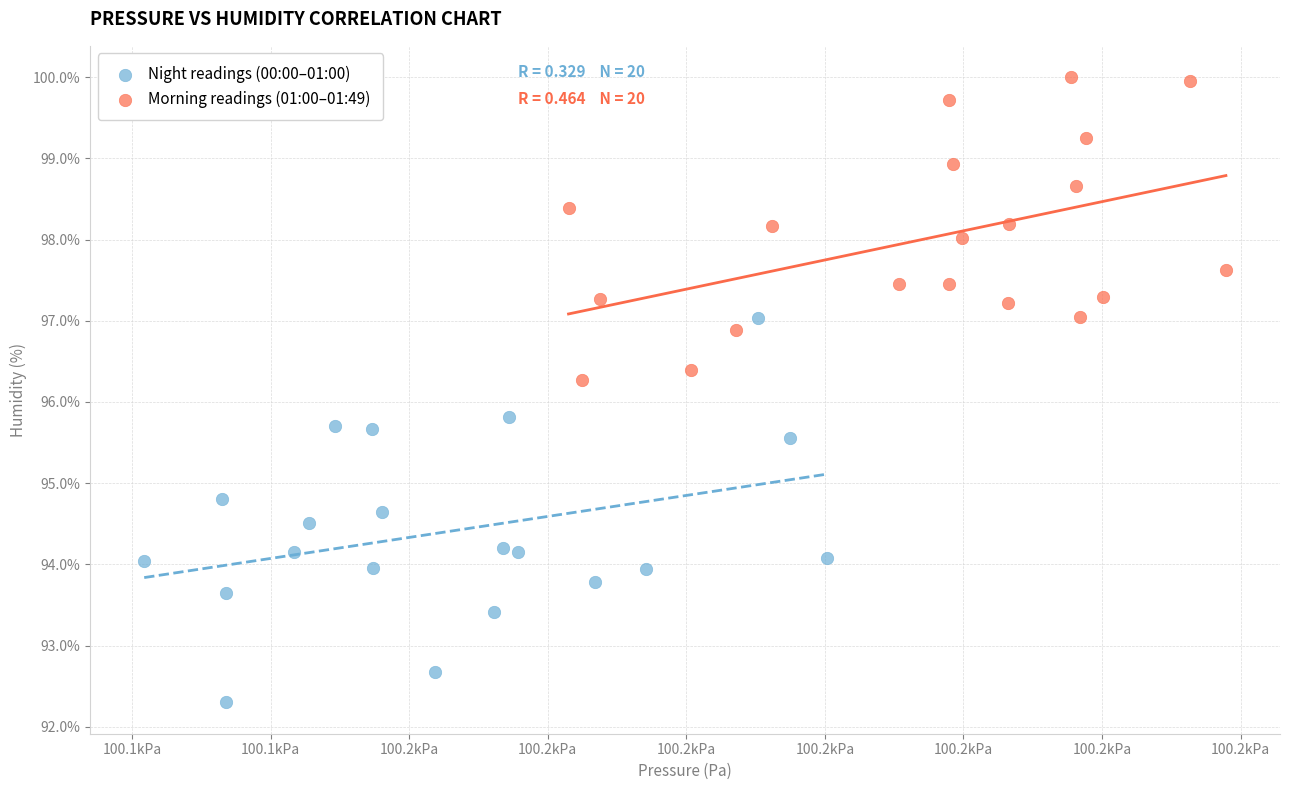

Which series contains the highest Y value?

Morning readings (01:00–01:49)